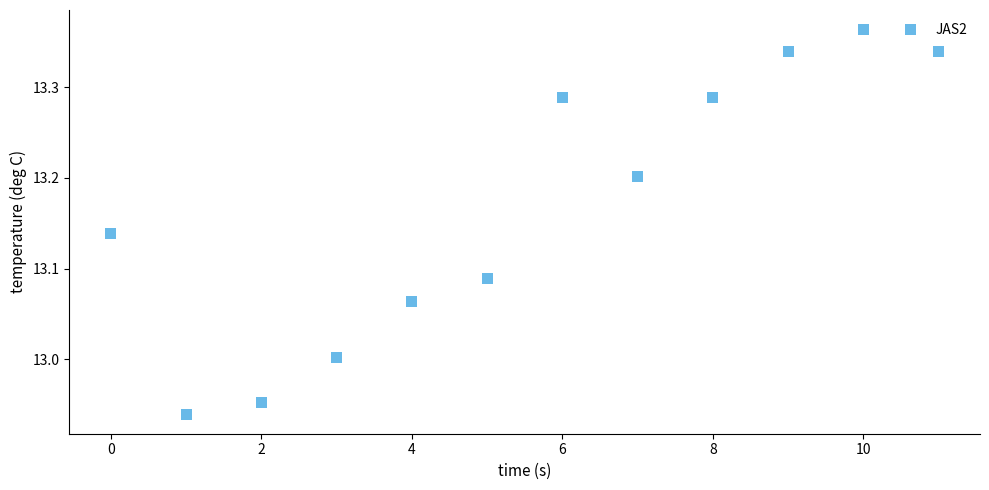

What is the average Y value?

13.2